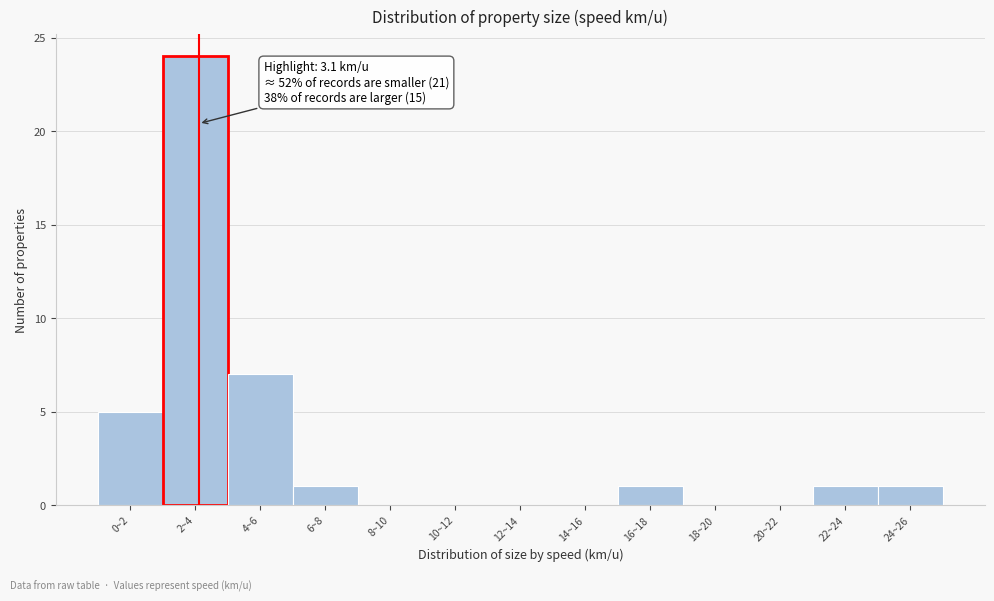

Reading right to left, transcribe all the data shown in this chart.

24~26=1	22~24=1	20~22=0	18~20=0	16~18=1	14~16=0	12~14=0	10~12=0	8~10=0	6~8=1	4~6=7	2~4=24	0~2=5